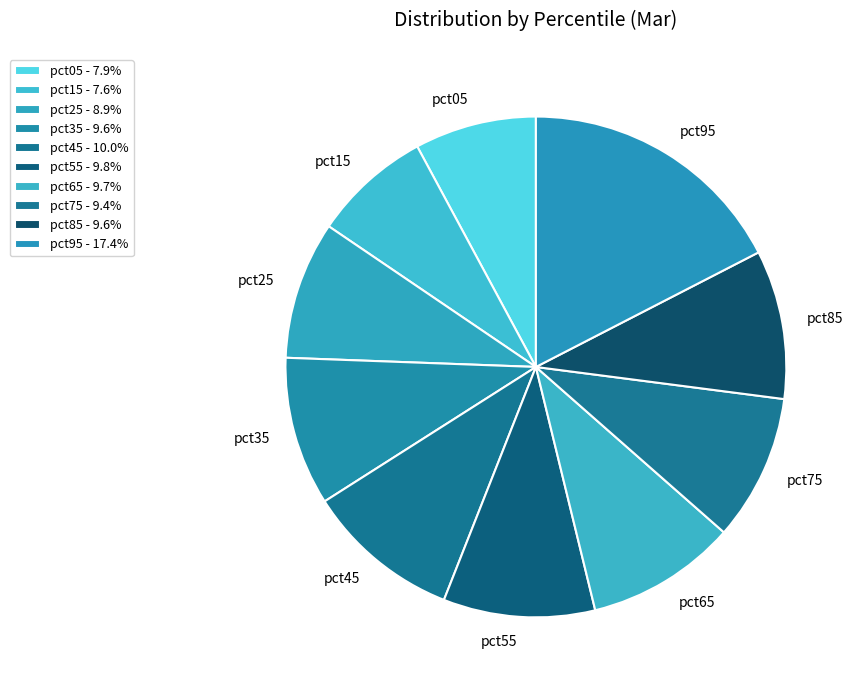

Is there any slice that represents more than half of the pie?

No